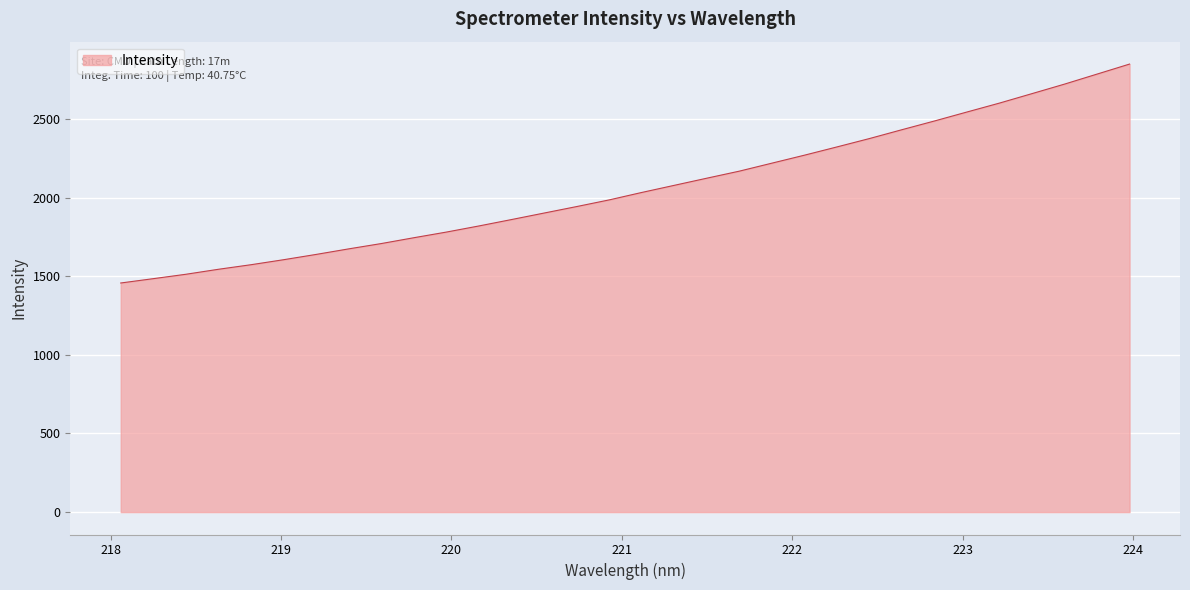

What is the difference between the maximum and minimum values?

1392.3